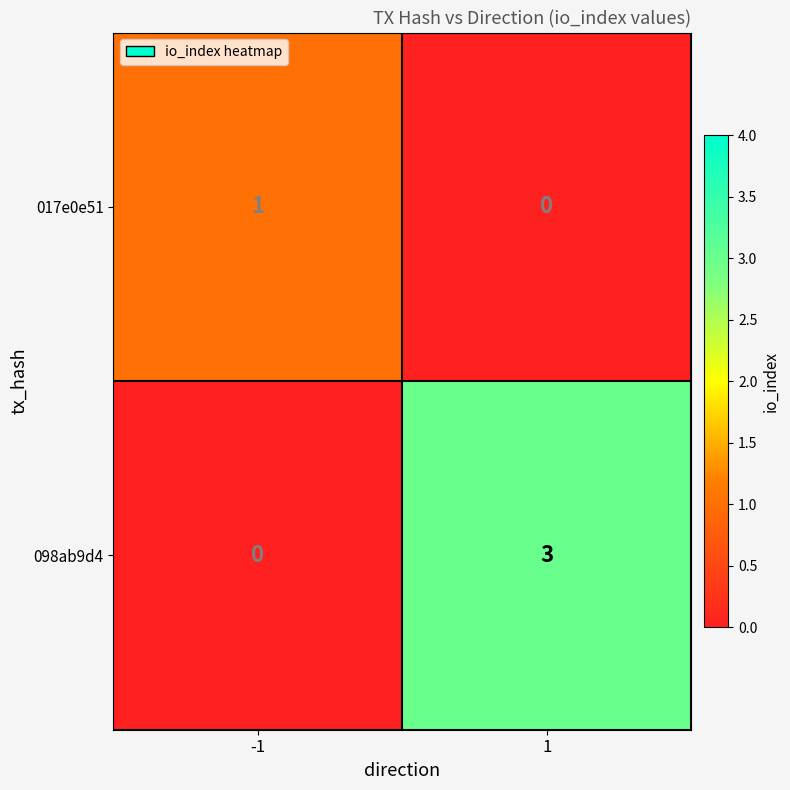

What is the difference between the 098ab9d4 values at -1 and 1?

3